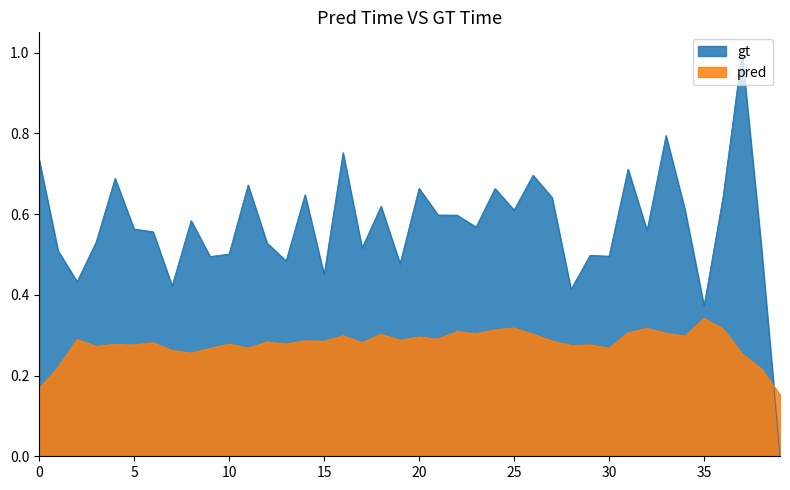

What is the value of the 5th point from the left?

0.7